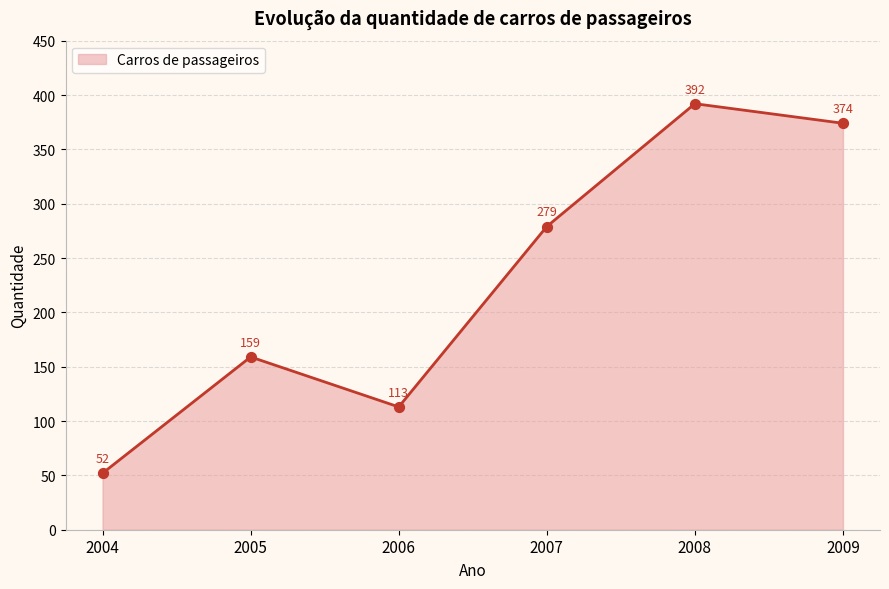

Between 2006 and 2005, which is larger?

2005